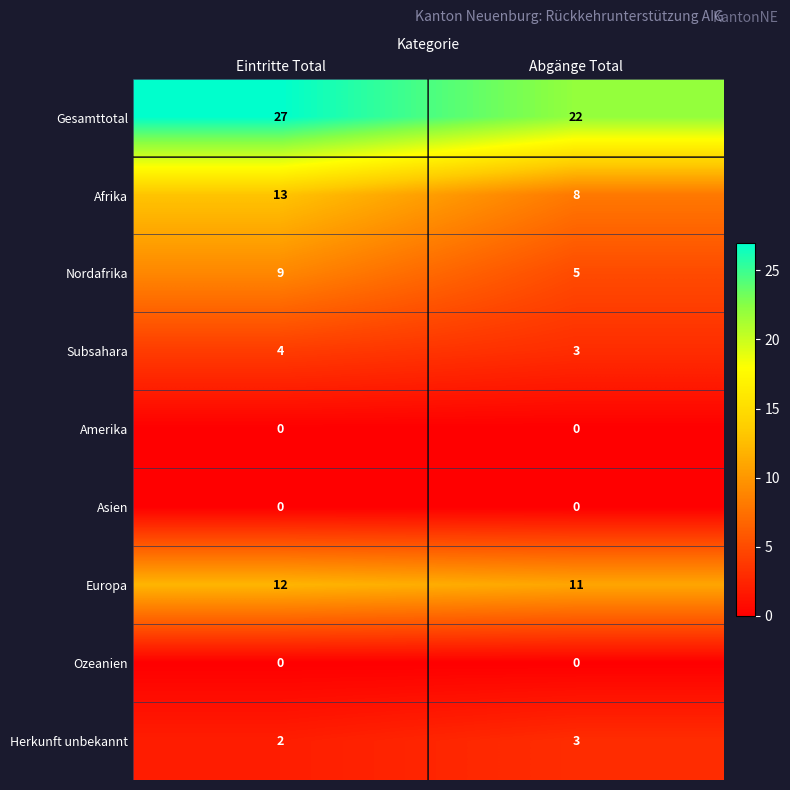

True or false: Nordafrika has a value of 5 at Abgänge Total.

True